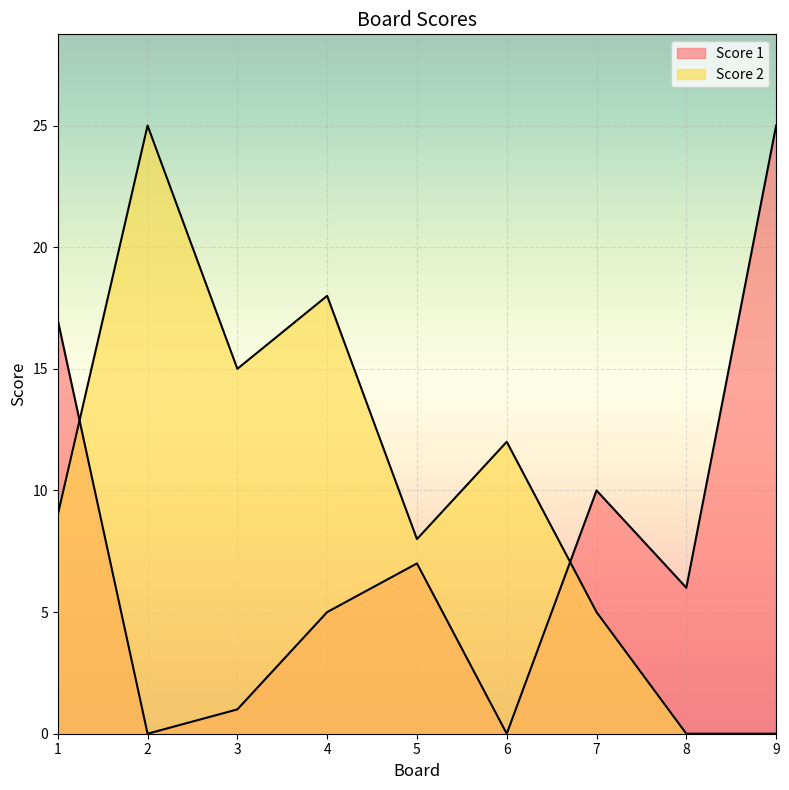

Which series ends up on top after the final intersection of Score 1 and Score 2?

Score 1